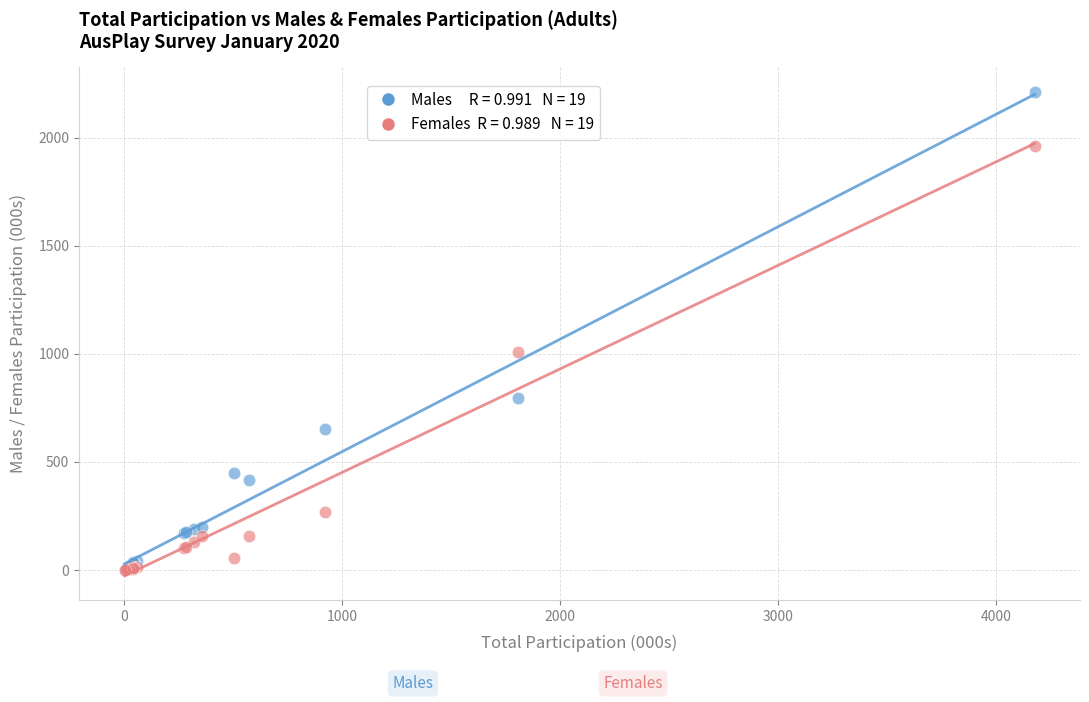

Across all series, what Y value is closest to 1107?

1008.8